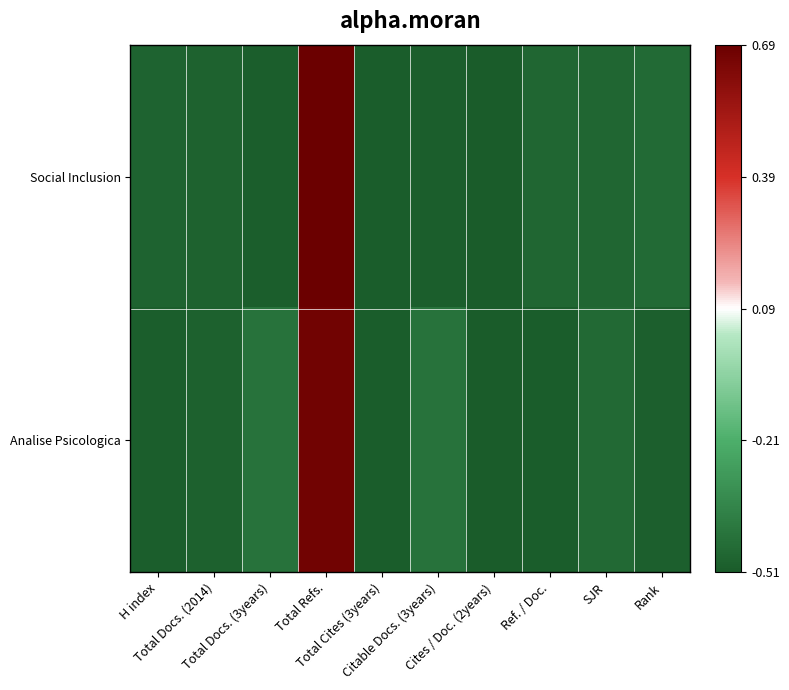

Which series has the widest spread of values?

Social Inclusion